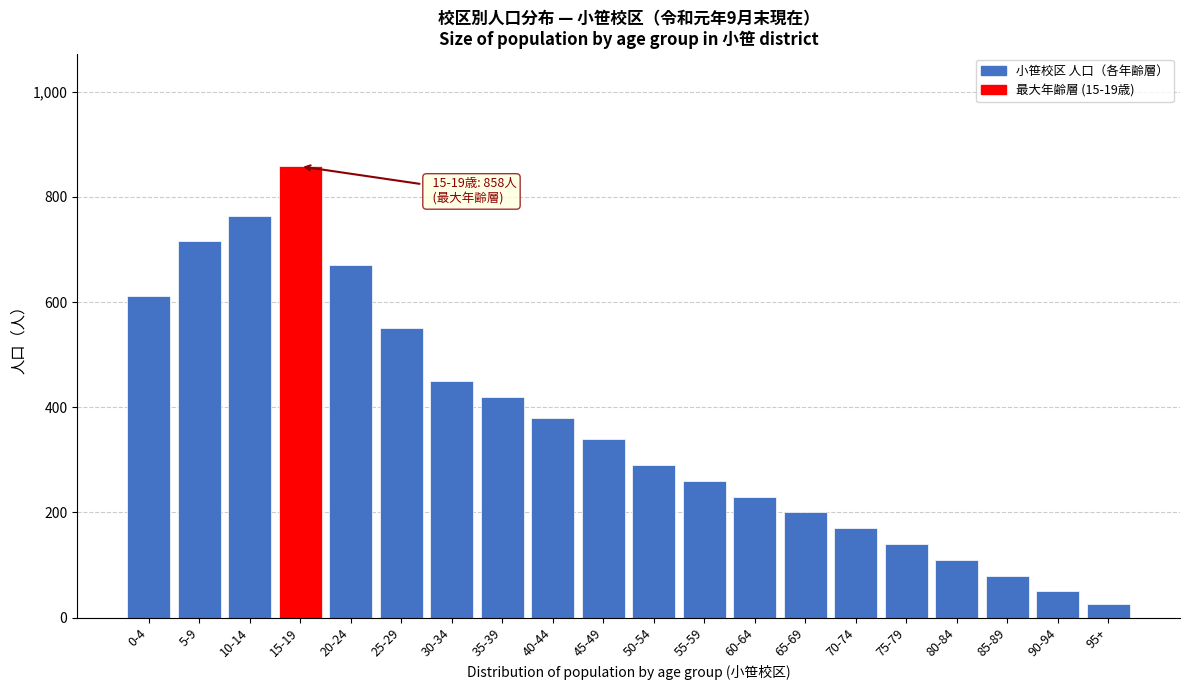

Reading left to right, extract all data points from this chart.

0-4=611	5-9=716	10-14=764	15-19=858	20-24=671	25-29=551	30-34=450	35-39=420	40-44=380	45-49=340	50-54=290	55-59=260	60-64=230	65-69=200	70-74=170	75-79=140	80-84=110	85-89=80	90-94=50	95+=25